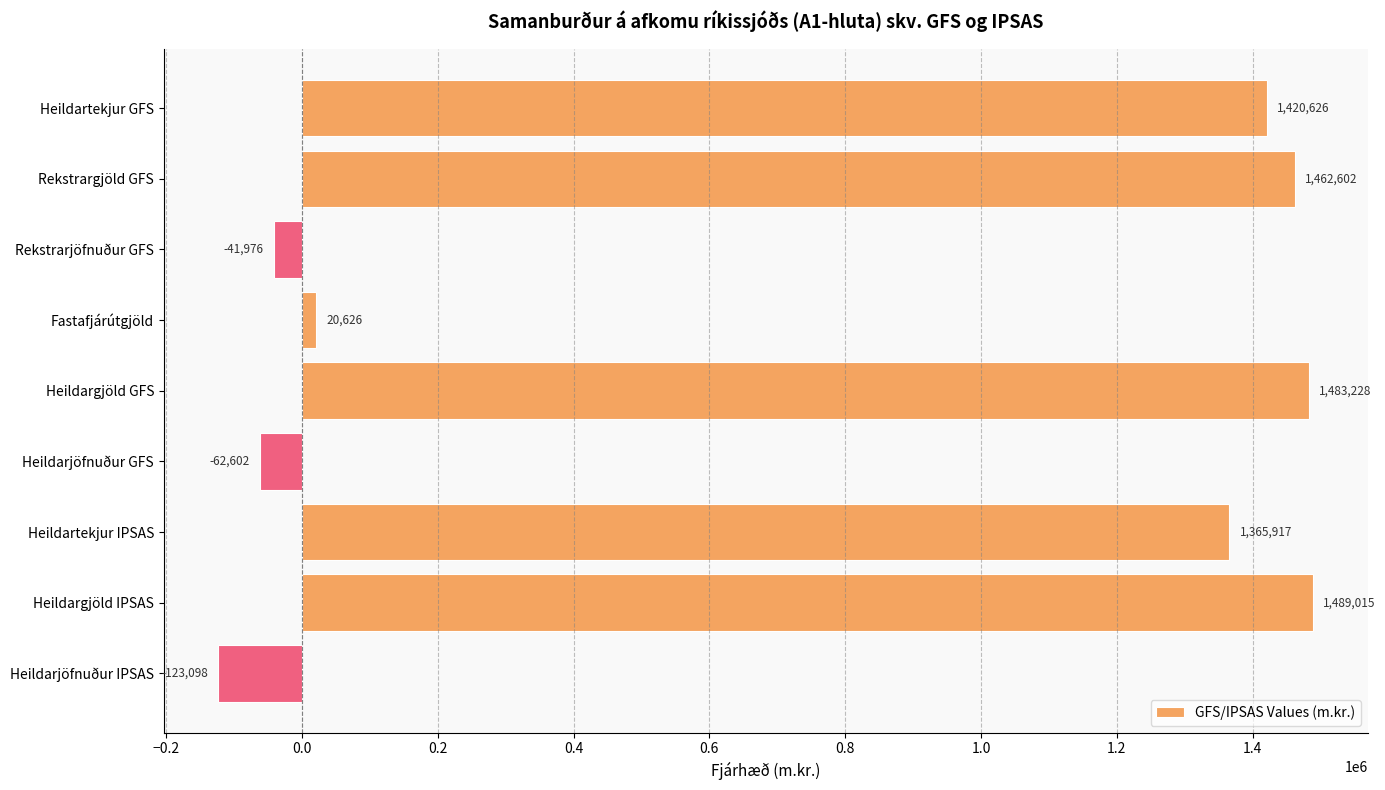

Which category has the lowest value across all series?

Heildarjöfnuður IPSAS